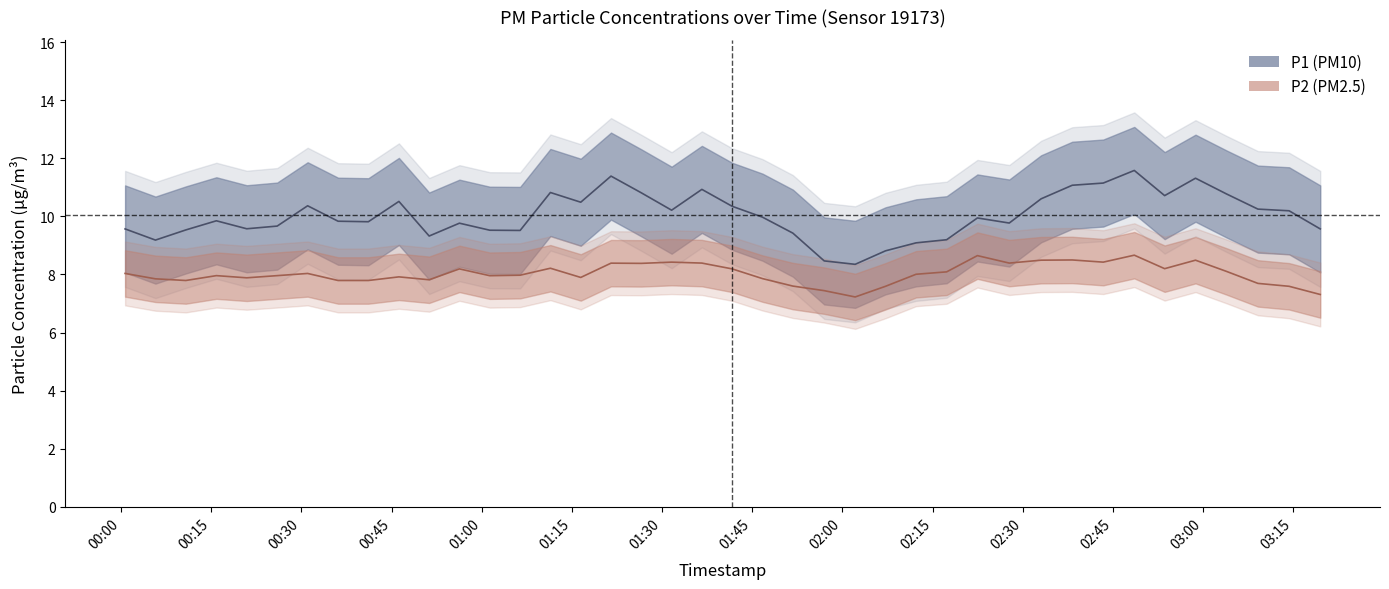

What is the difference between the highest and lowest values at 33?

2.7